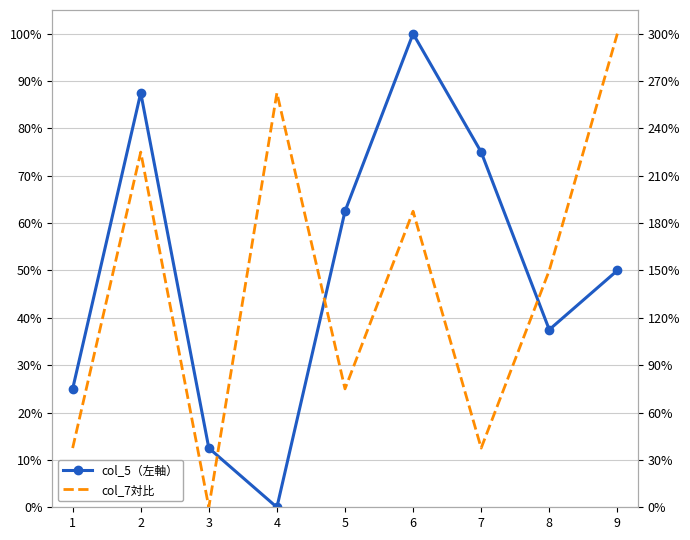

How many values in col_5（左軸） are above zero?

8